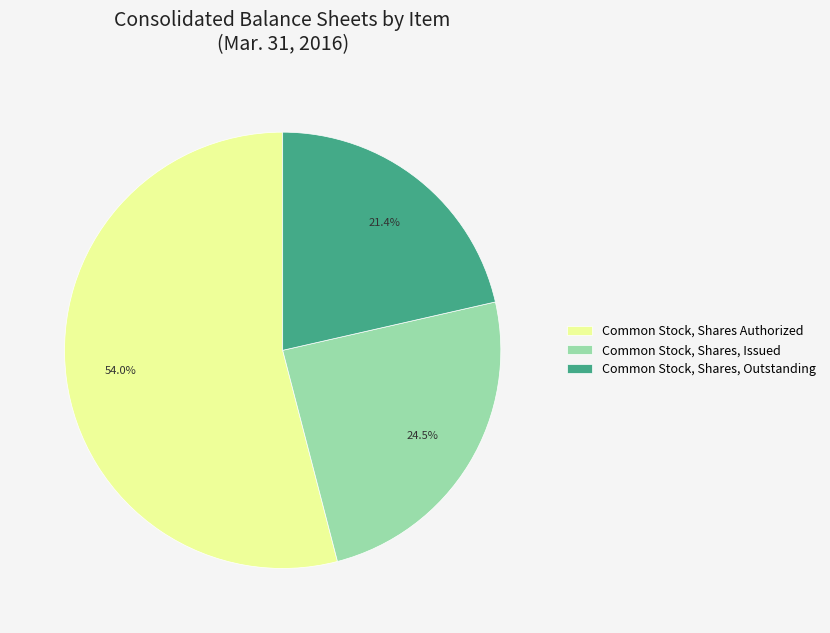

Rank the categories by value from lowest to highest.

Common Stock, Shares, Outstanding, Common Stock, Shares, Issued, Common Stock, Shares Authorized